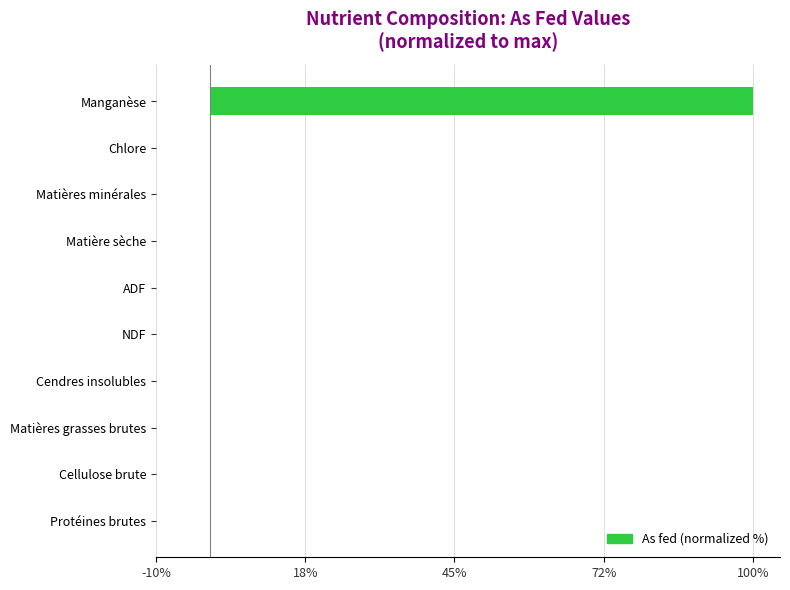

Is it true that the value at Cendres insolubles is 0.0?

True